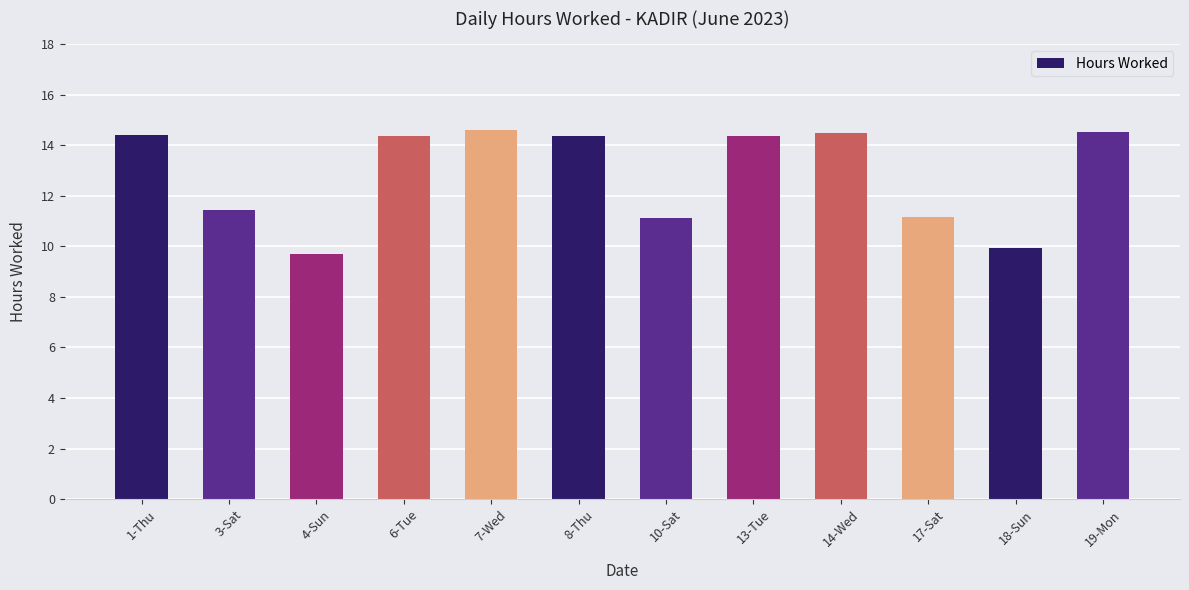

What is the maximum value shown in the chart?

14.6